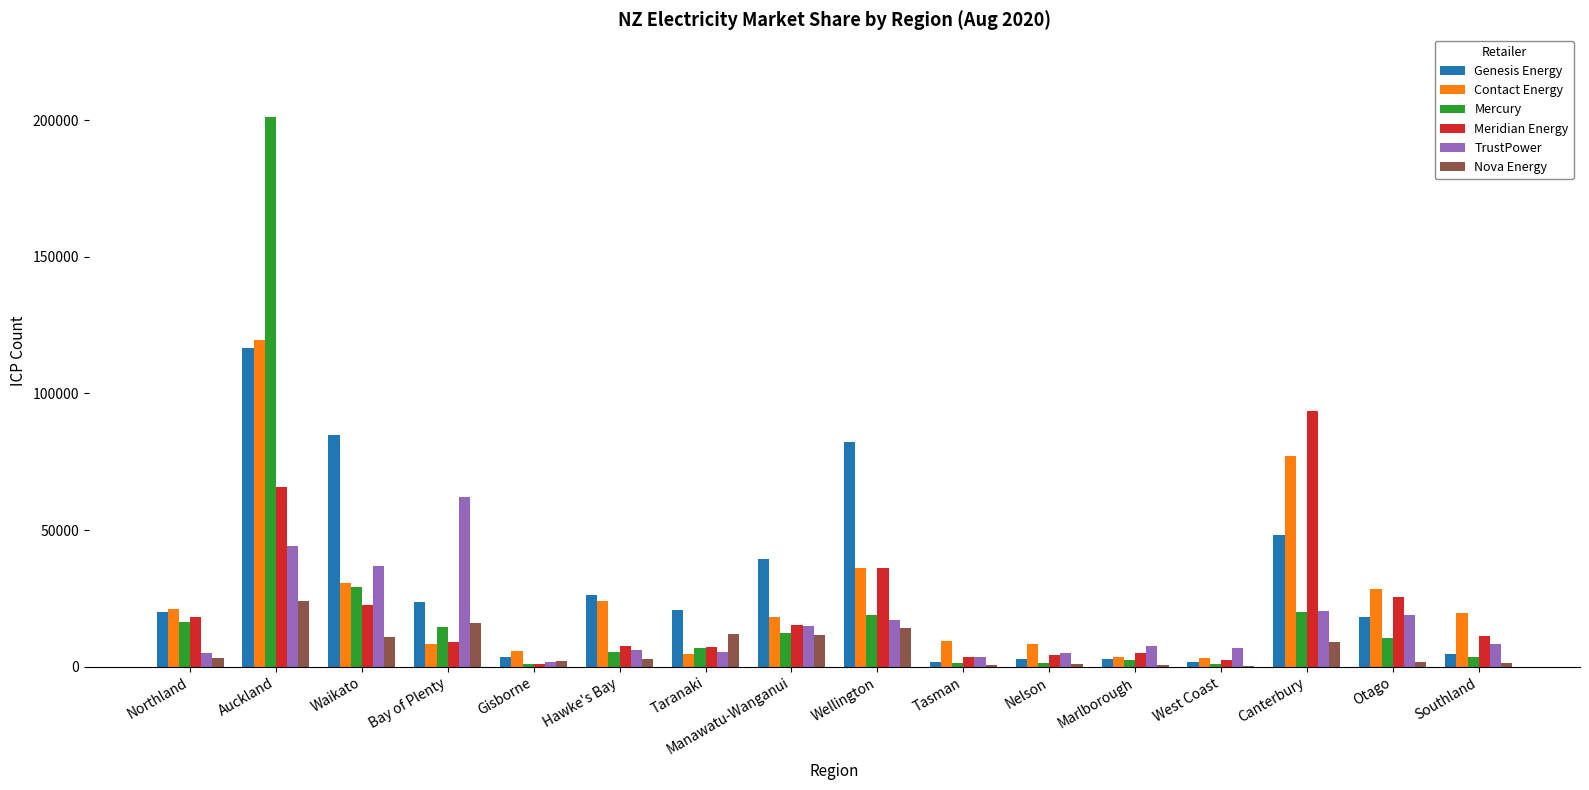

Is the value of TrustPower at Bay of Plenty greater than the value of Meridian Energy at Southland?

Yes